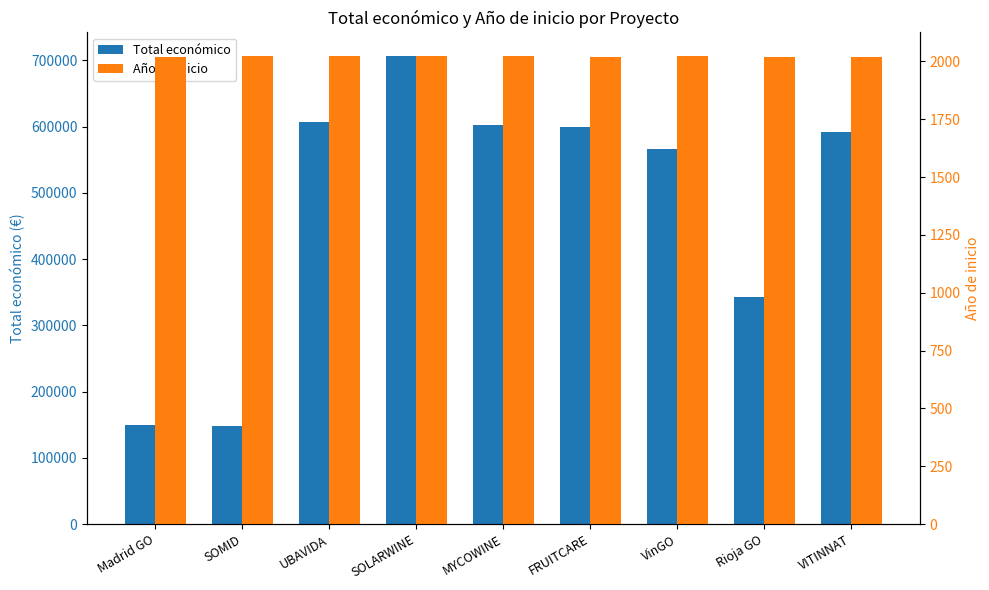

Is it true that Año de inicio equals 620.1 at Rioja GO?

False